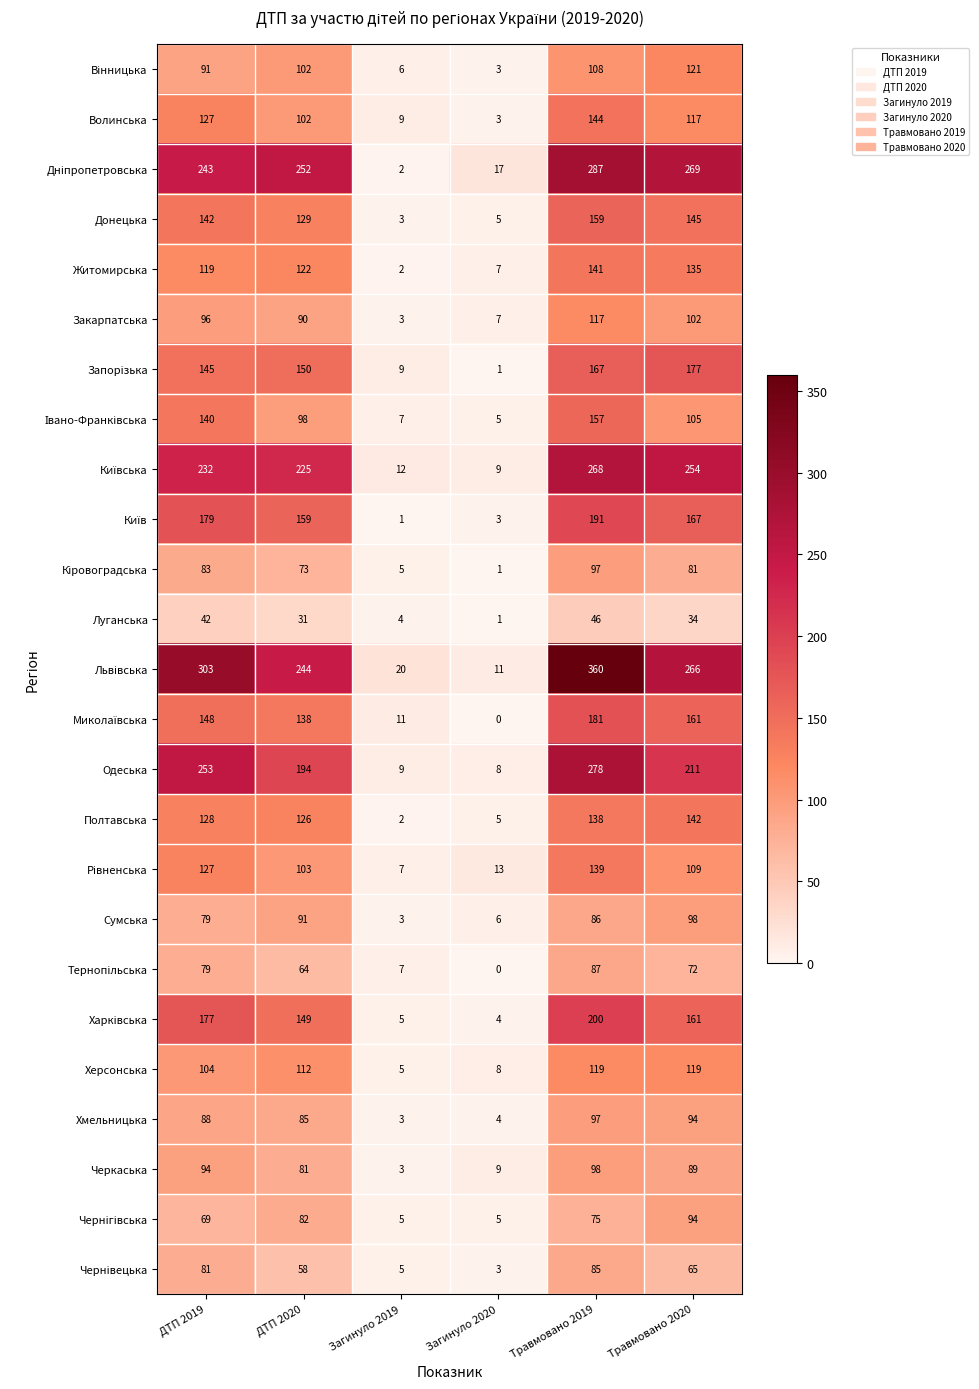

Which label corresponds to the smallest value in the chart?

Загинуло 2020